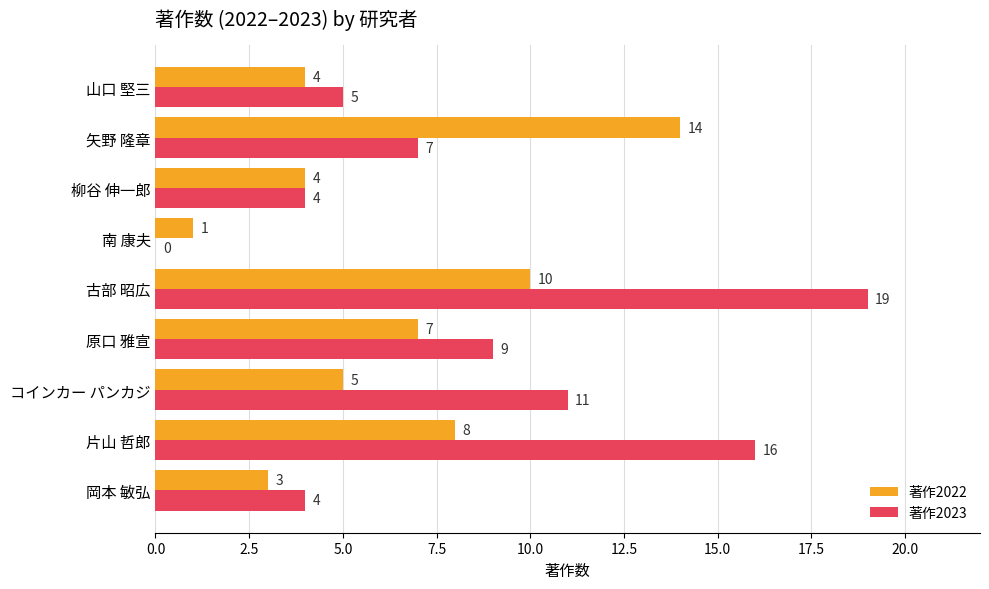

What is the sum of the 著作2023 values at 南 康夫 and 片山 哲郎?

16